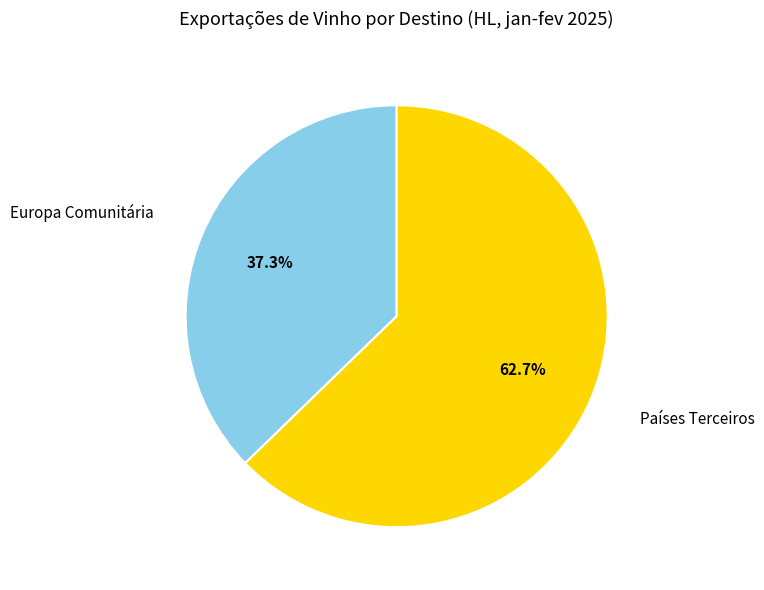

Which slice is the smallest?

Europa Comunitária